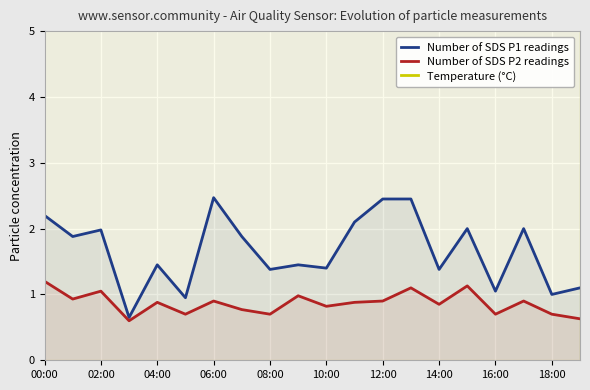

The value of Number of SDS P1 readings at 10:00 is 1.4. True or false?

True